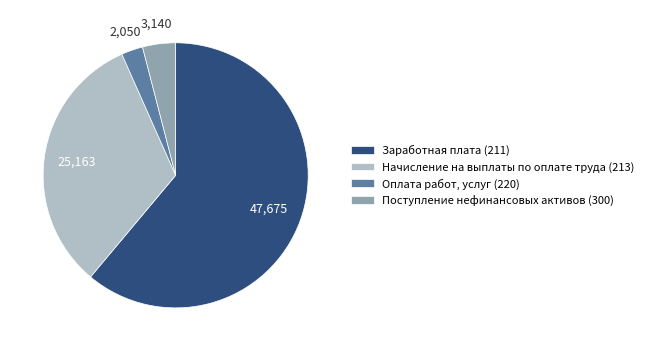

Rank the categories by value from highest to lowest.

Заработная плата (211), Начисление на выплаты по оплате труда (213), Поступление нефинансовых активов (300), Оплата работ, услуг (220)